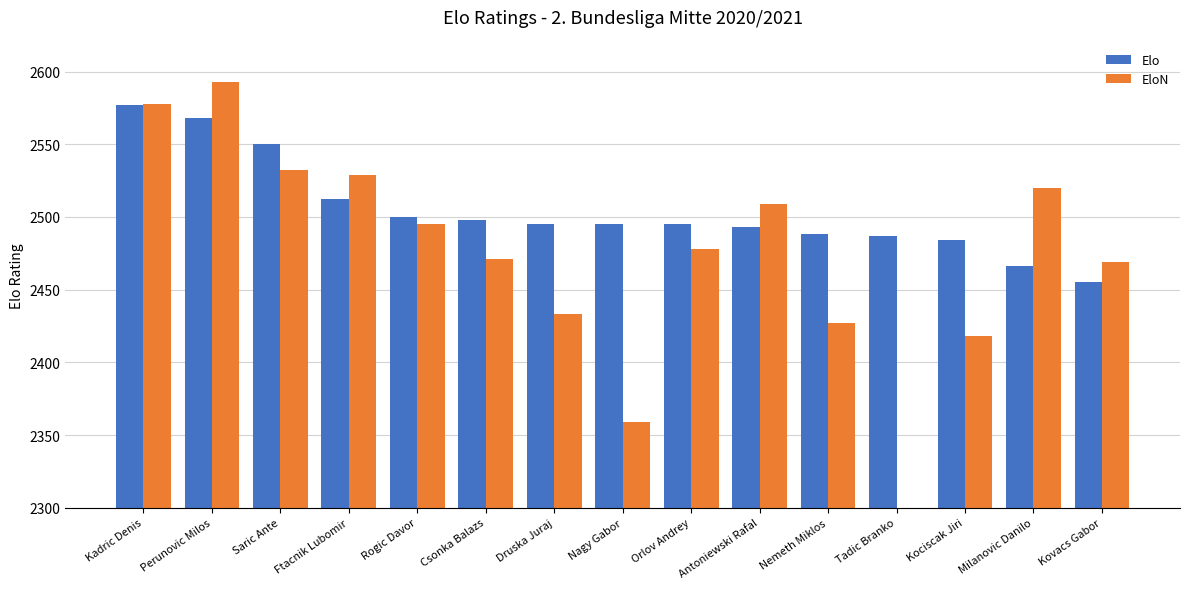

What are all the series names shown in the legend?

Elo, EloN